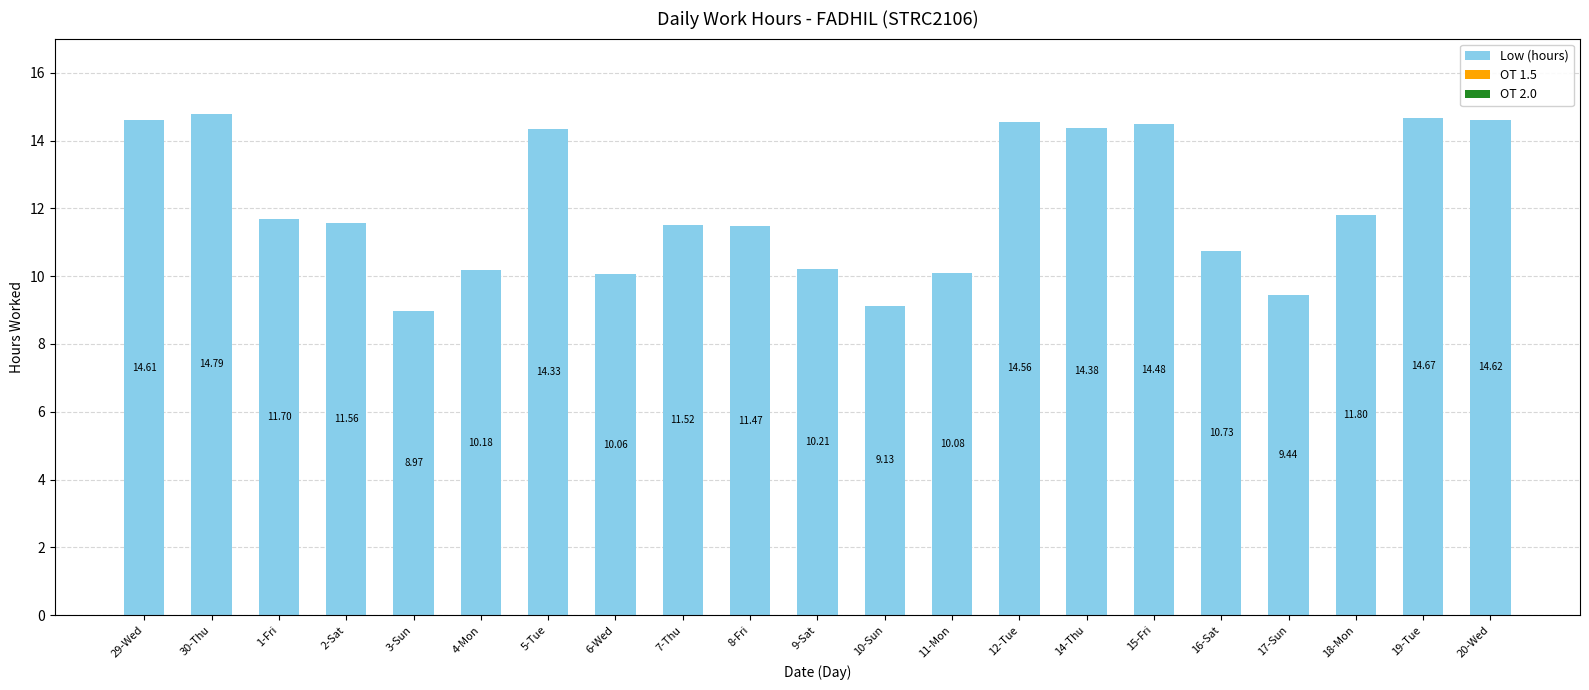

Does the chart contain stacked bars?

No